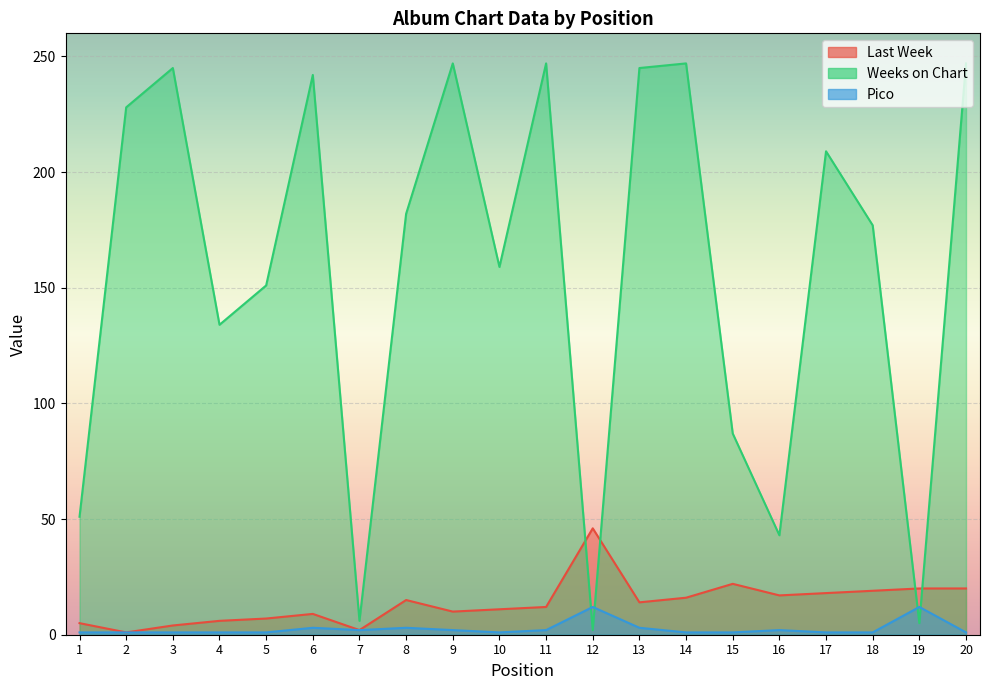

How many data points in Last Week are less than 14?

10